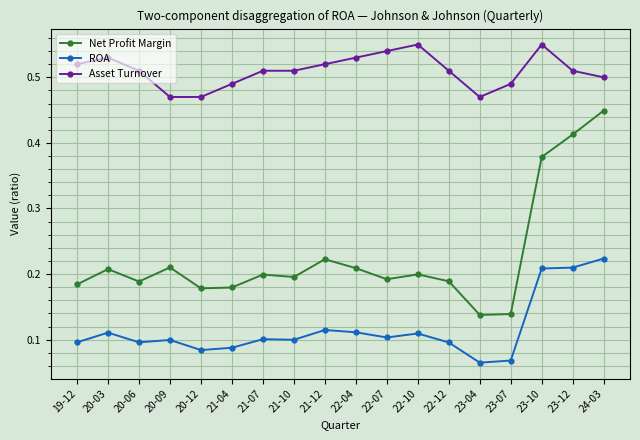

Which series has the widest spread of values?

Net Profit Margin